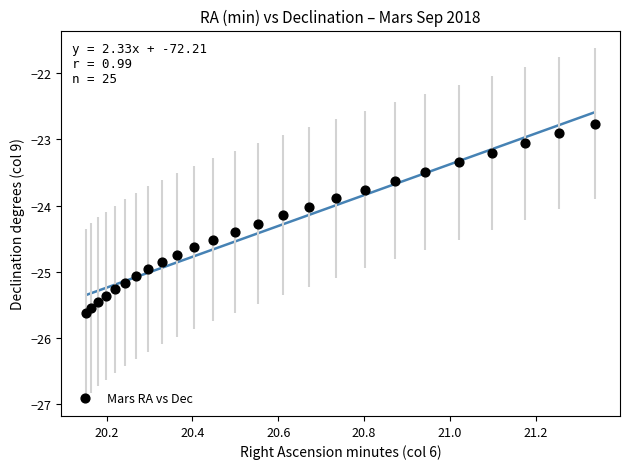

What is the range of X values (max minus min)?

1.2